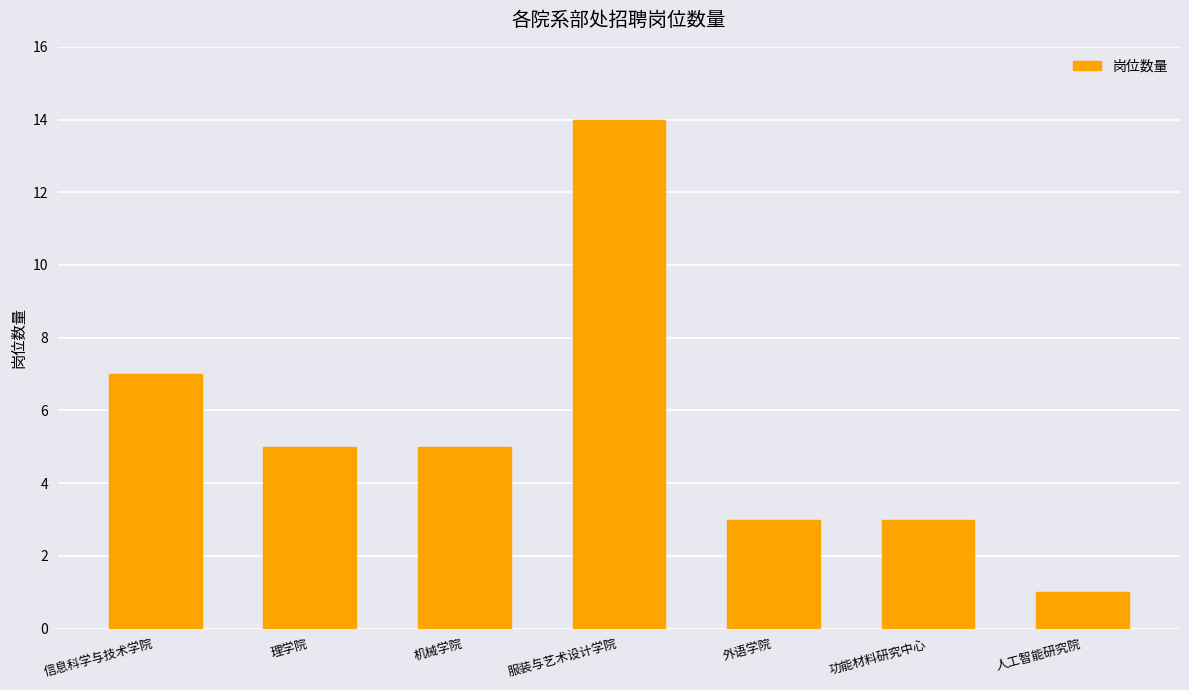

How many bars are there in total?

7